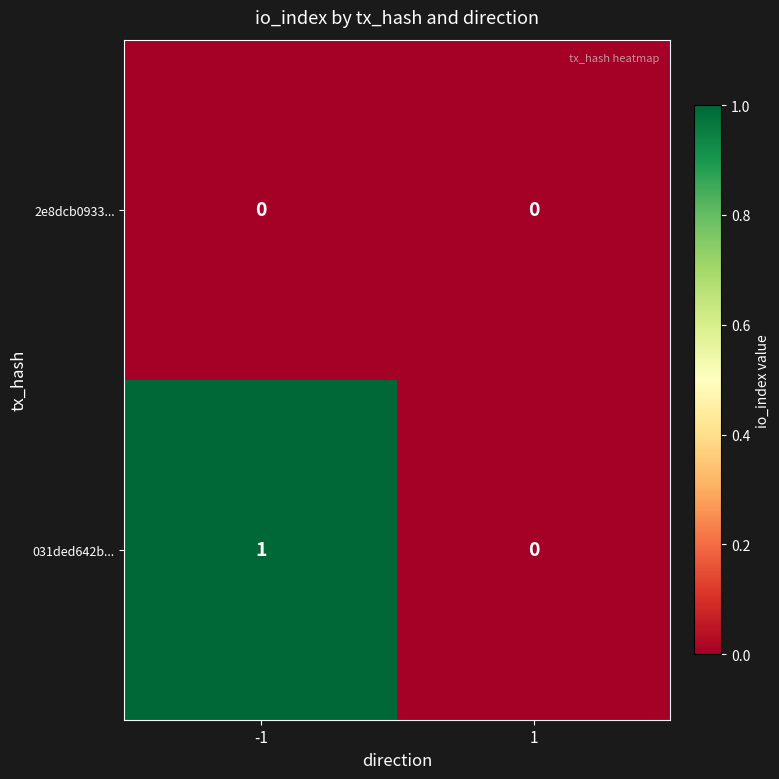

List the series in order of their overall mean, lowest first.

2e8dcb0933..., 031ded642b...